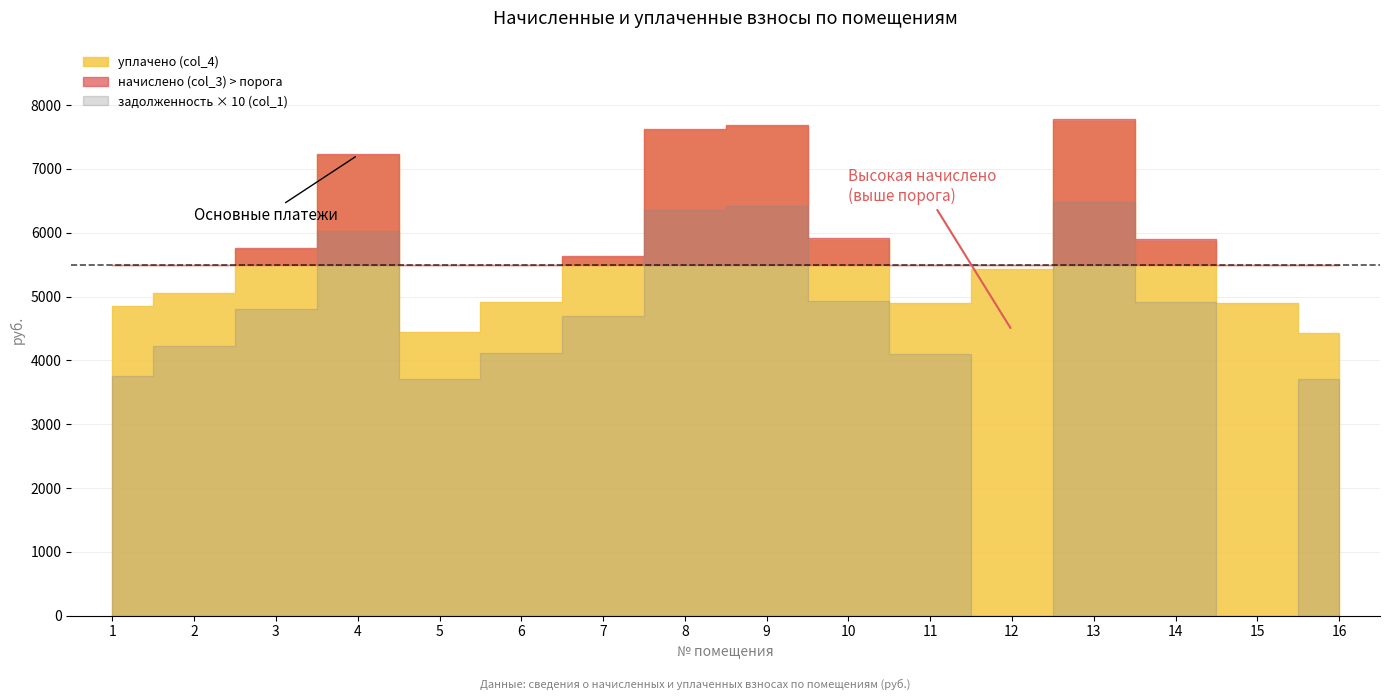

How many data points in начислено (col_3) are above 5638?

8